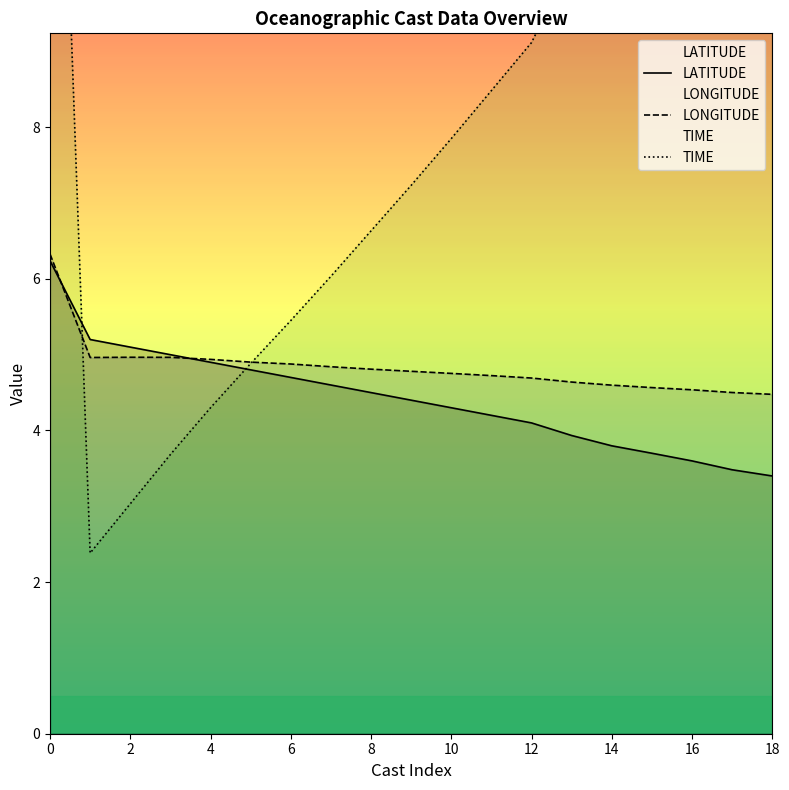

What is the difference between the maximum and minimum values in the LATITUDE series?

2.8